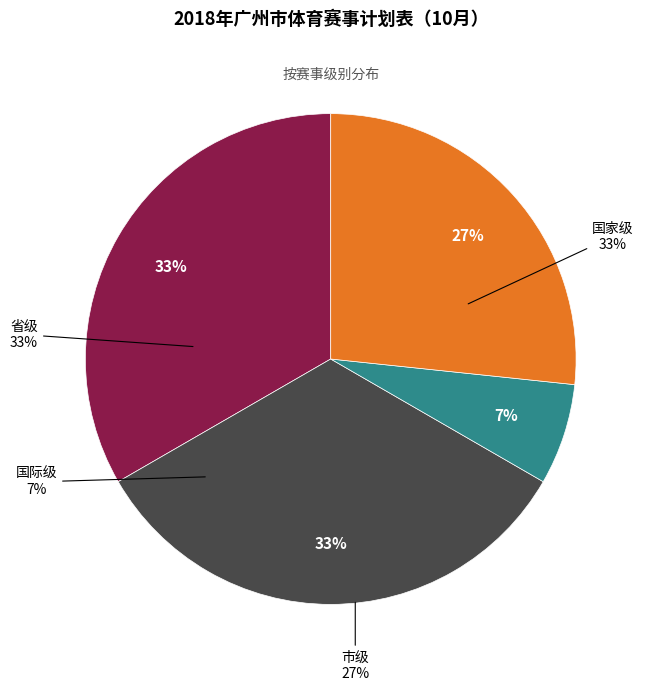

Count the number of slices in the pie.

4